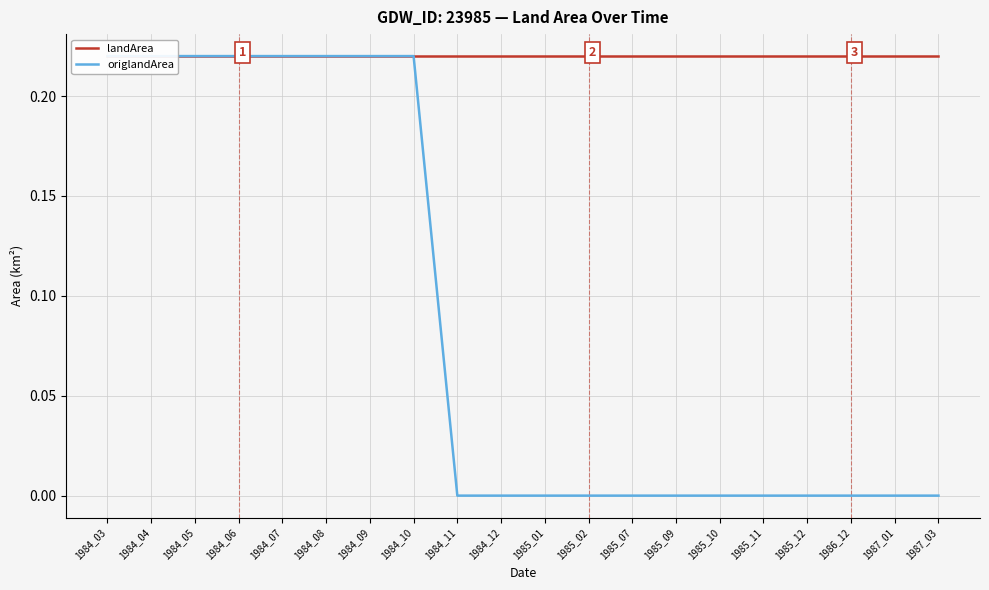

Reading left to right, transcribe all the data shown in this chart.

landArea: 0.2	0.2	0.2	0.2	0.2	0.2	0.2	0.2	0.2	0.2	0.2	0.2	0.2	0.2	0.2	0.2	0.2	0.2	0.2	0.2
origlandArea: 0.2	0.2	0.2	0.2	0.2	0.2	0.2	0.2	0.0	0.0	0.0	0.0	0.0	0.0	0.0	0.0	0.0	0.0	0.0	0.0